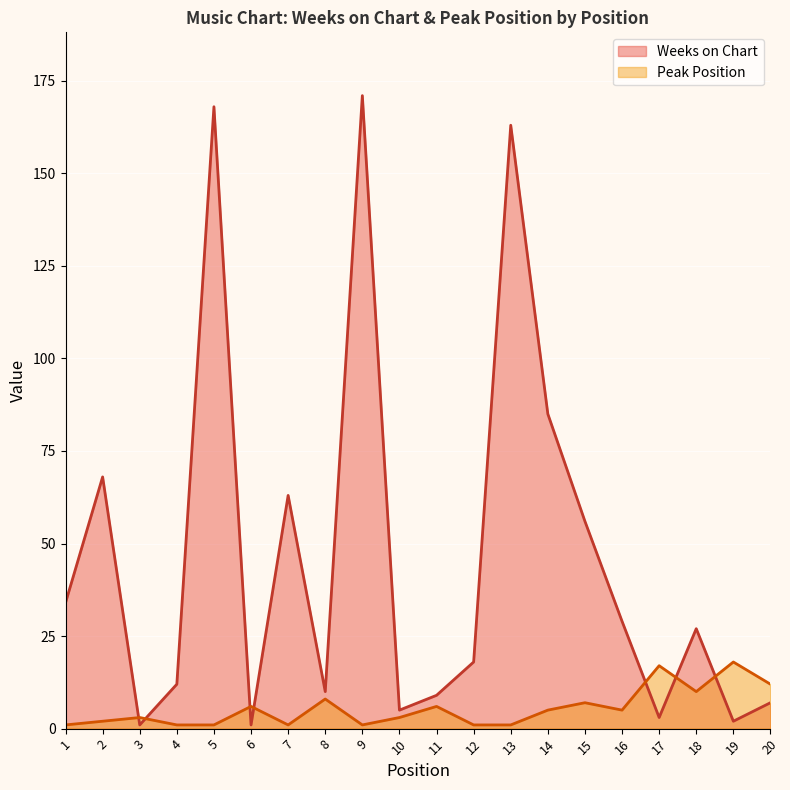

Where is the first local minimum for Peak Position?

7